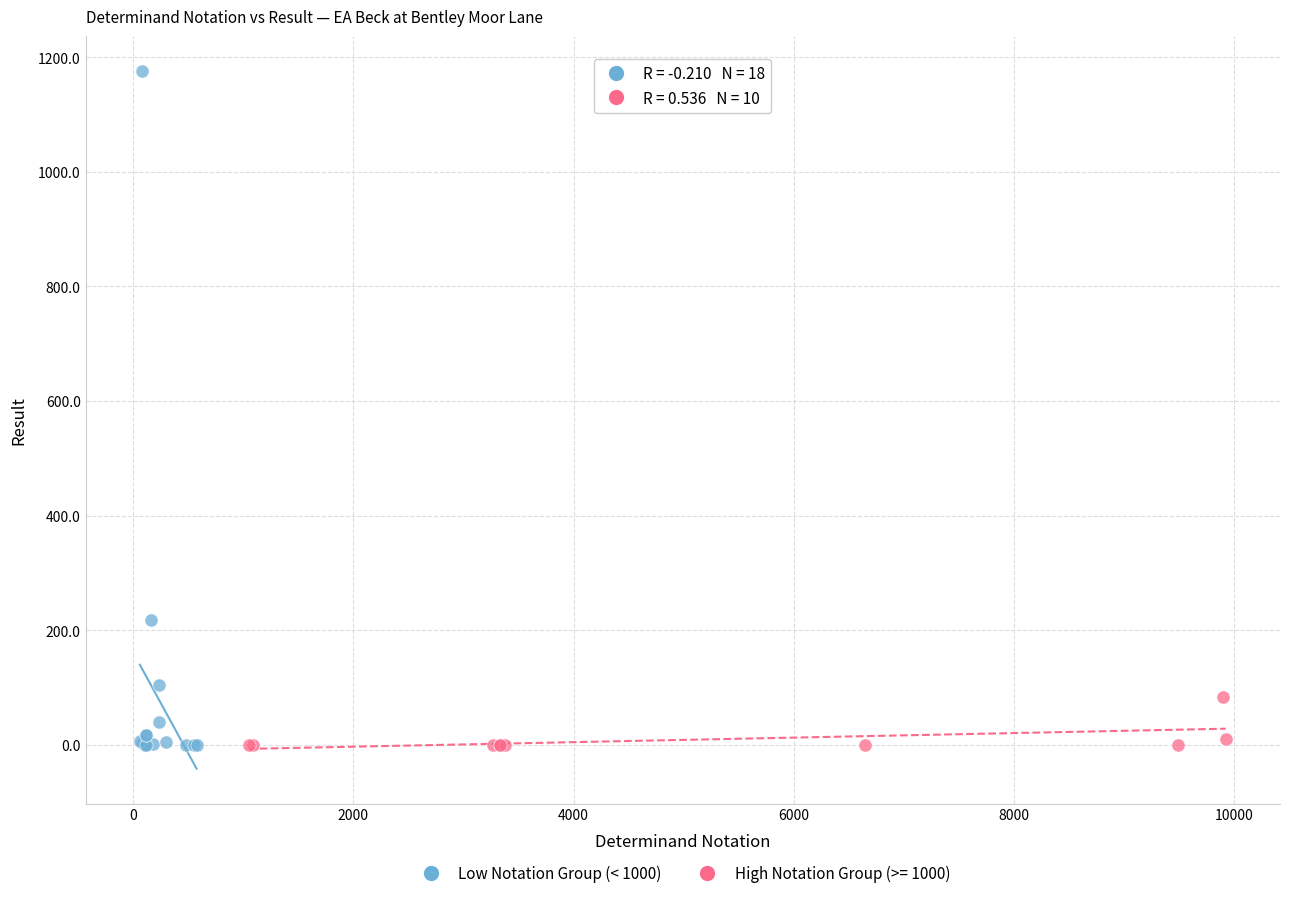

Which series has the widest spread of Y values?

Low Notation Group (< 1000)